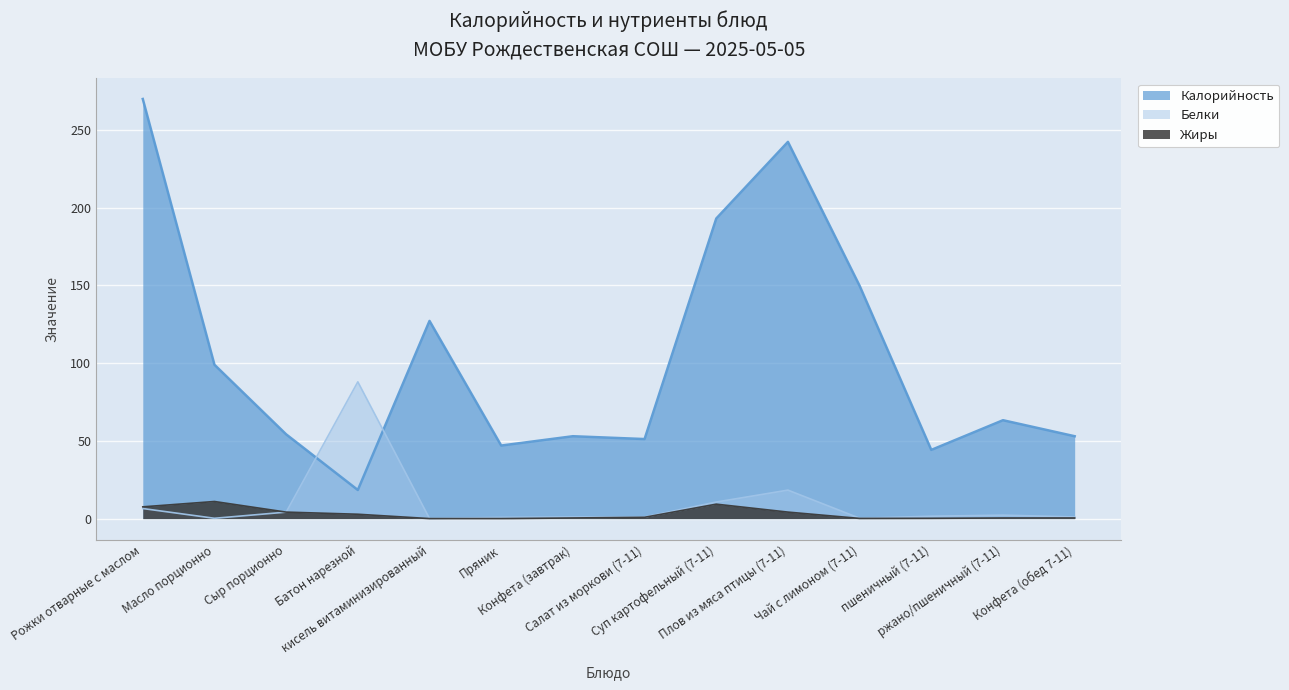

What is the label of the 12th point from the right?

Сыр порционно